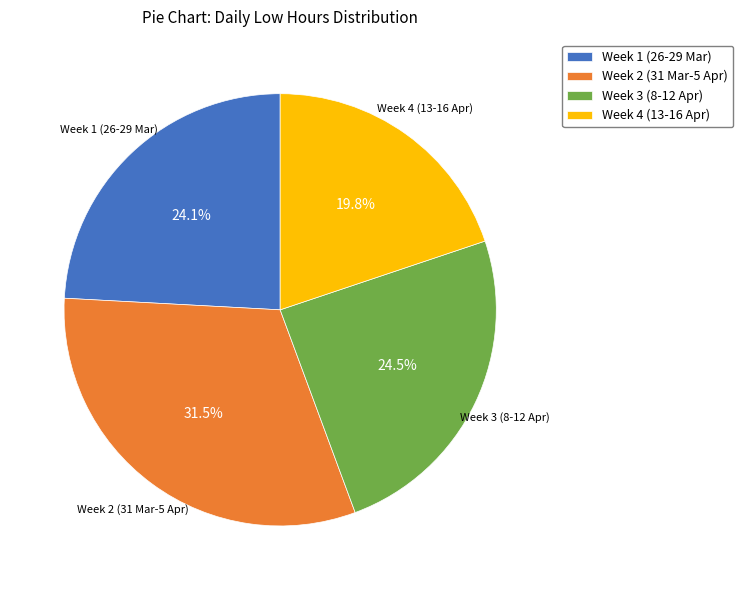

Which has a higher value, Week 2 (31 Mar-5 Apr) or Week 4 (13-16 Apr)?

Week 2 (31 Mar-5 Apr)